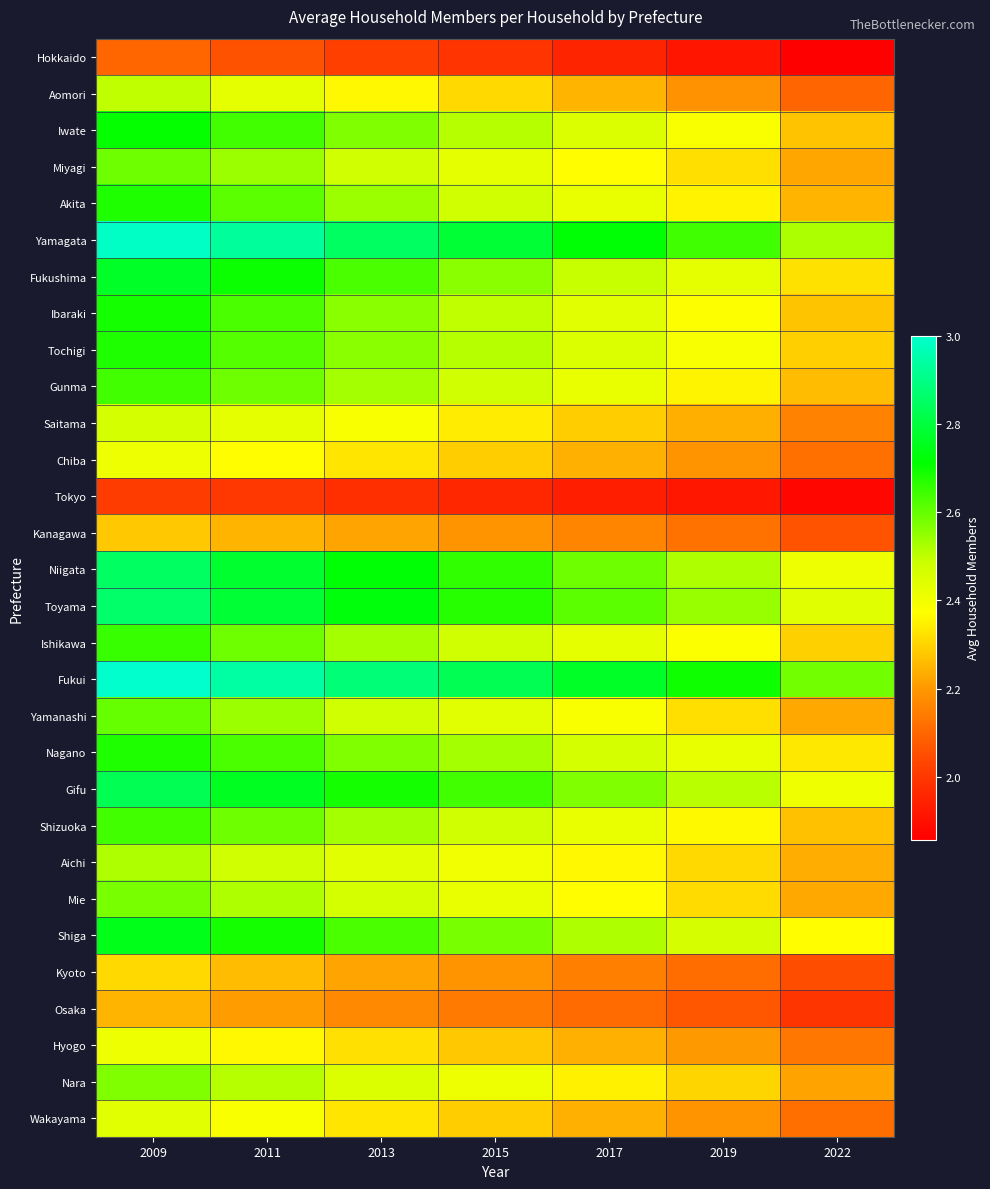

Rank the series at 2019 from lowest to highest value.

Hokkaido, Tokyo, Osaka, Kyoto, Kanagawa, Aomori, Wakayama, Chiba, Hyogo, Saitama, Nara, Aichi, Mie, Miyagi, Yamanashi, Akita, Gunma, Shizuoka, Ibaraki, Ishikawa, Iwate, Tochigi, Nagano, Fukushima, Shiga, Gifu, Niigata, Toyama, Yamagata, Fukui